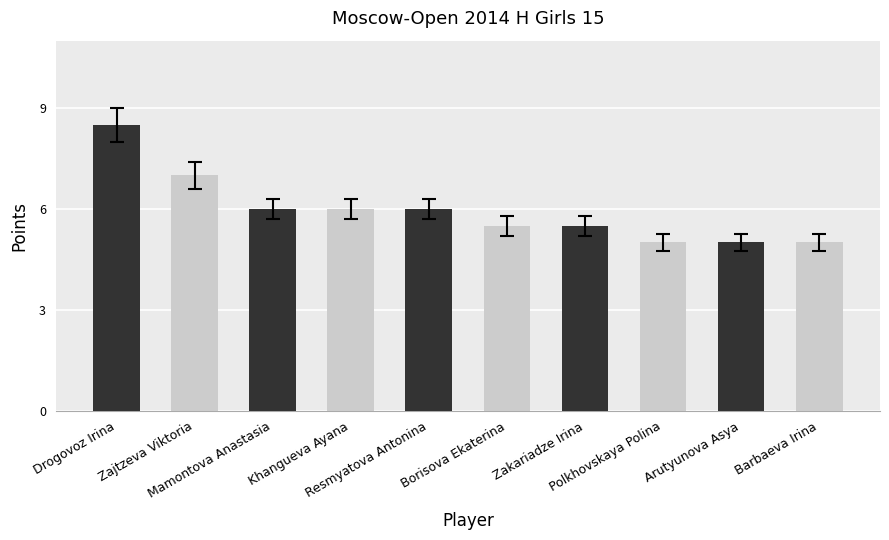

What is the sum of the values at Borisova Ekaterina and Khangueva Ayana?

11.5